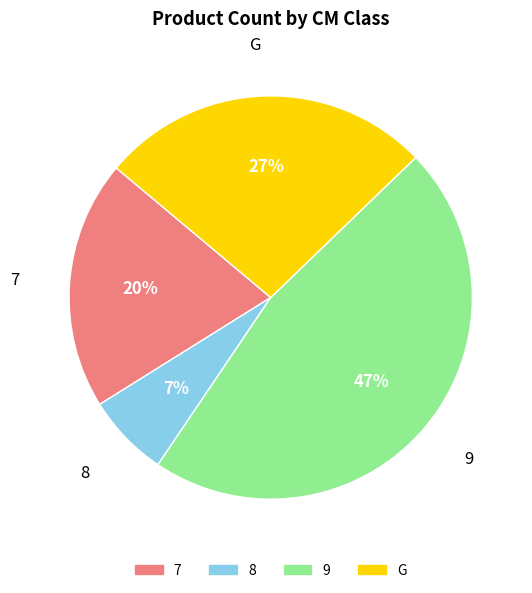

What is the largest slice in the pie chart?

9